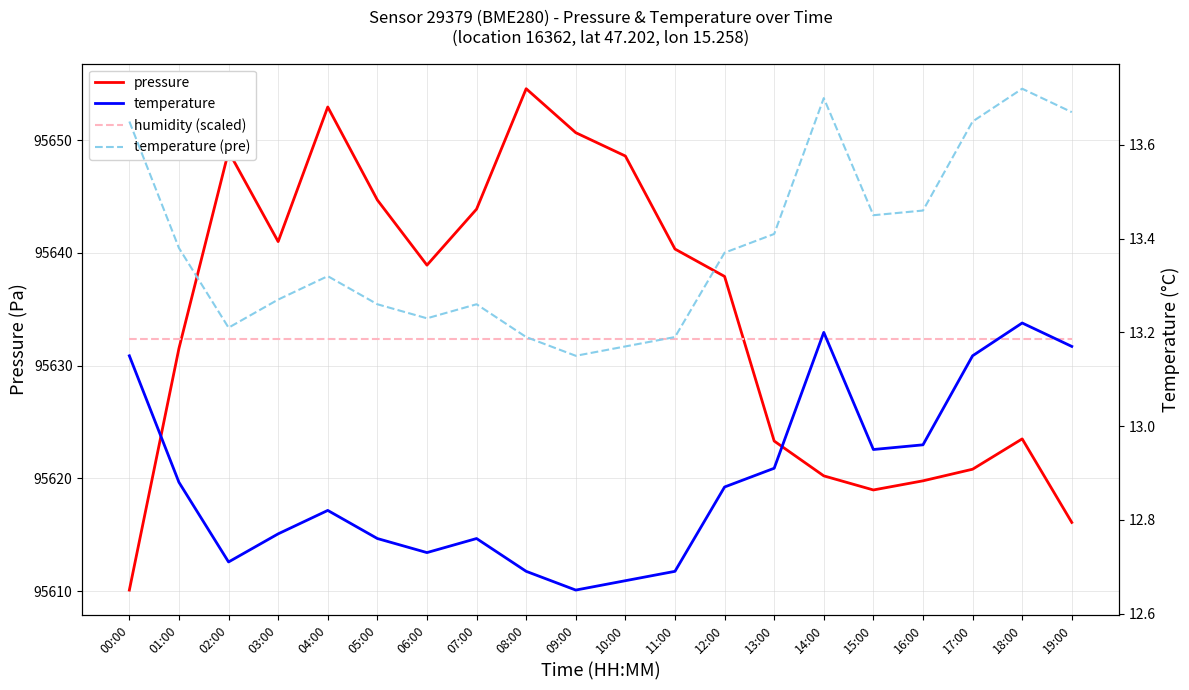

List the labels in order of temperature (pre) value, smallest first.

09:00, 10:00, 08:00, 11:00, 02:00, 06:00, 05:00, 07:00, 03:00, 04:00, 12:00, 01:00, 13:00, 15:00, 16:00, 00:00, 17:00, 19:00, 14:00, 18:00